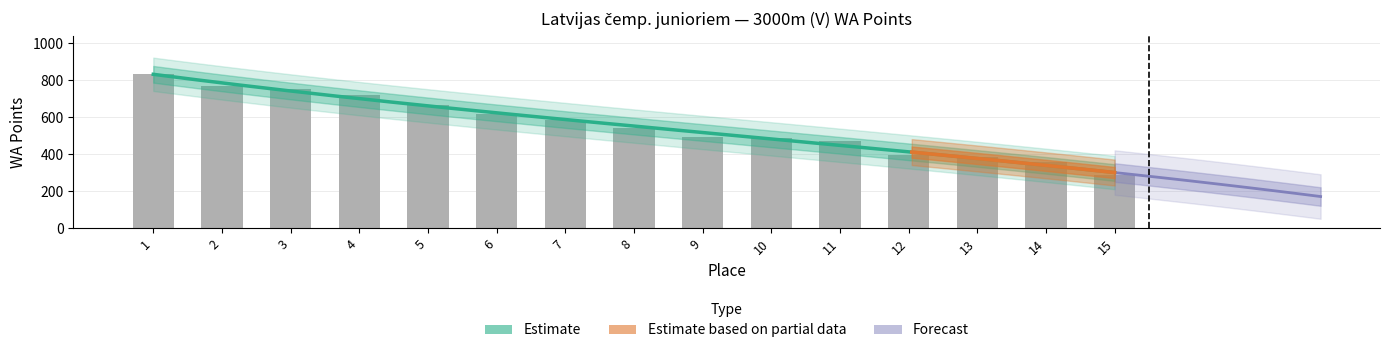

The value at 11 is 472. True or false?

True